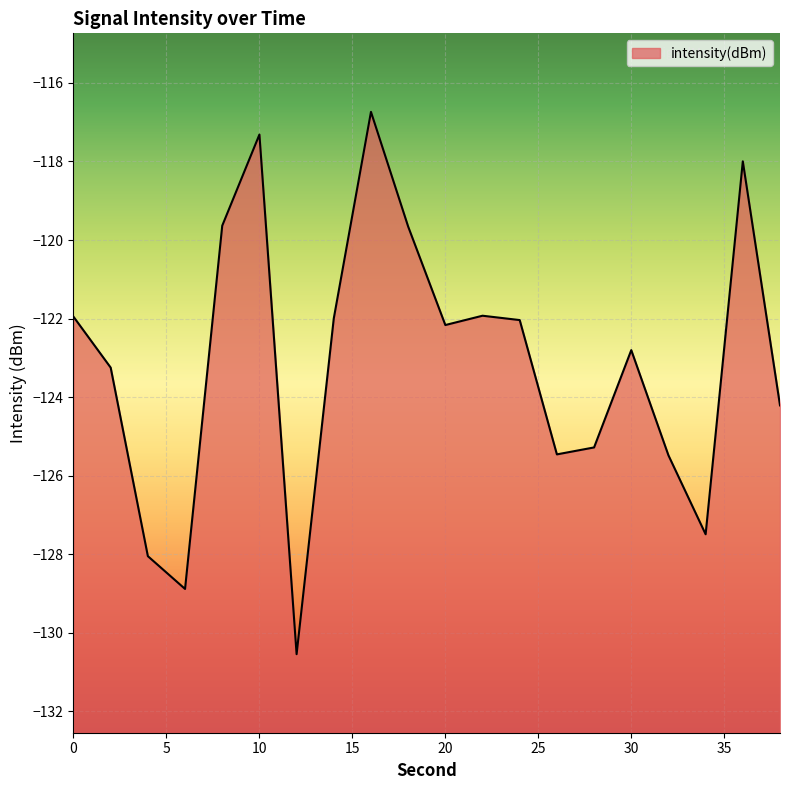

What is the greatest value displayed?

-116.7